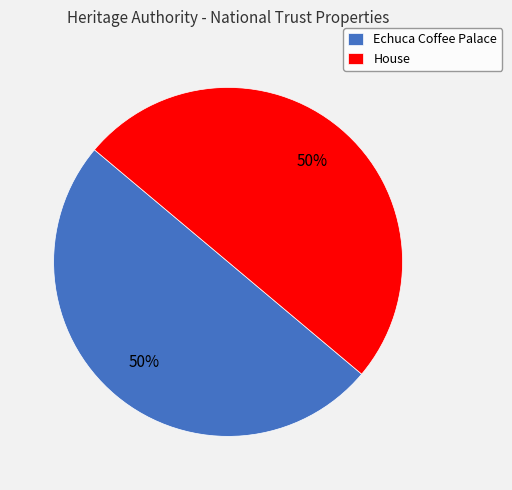

How many segments does this pie chart have?

2